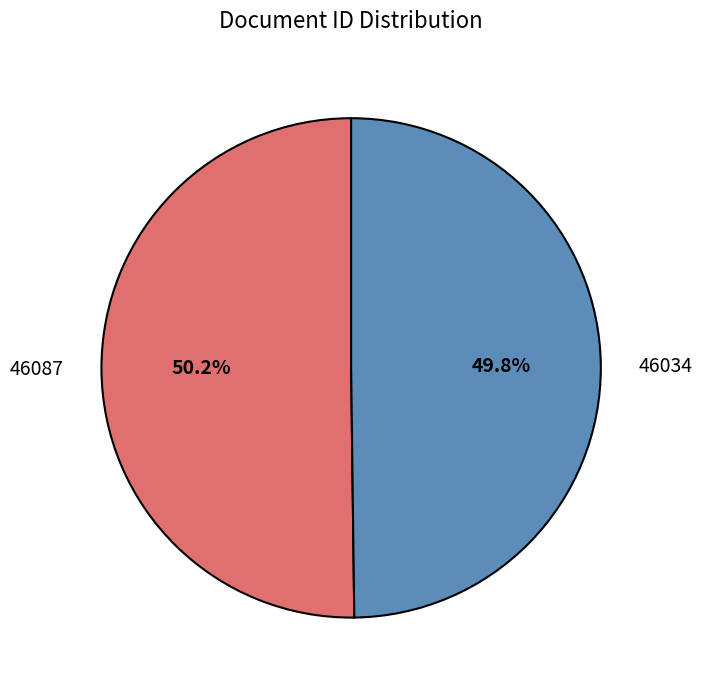

To the nearest percent, what is the average slice percentage?

50%